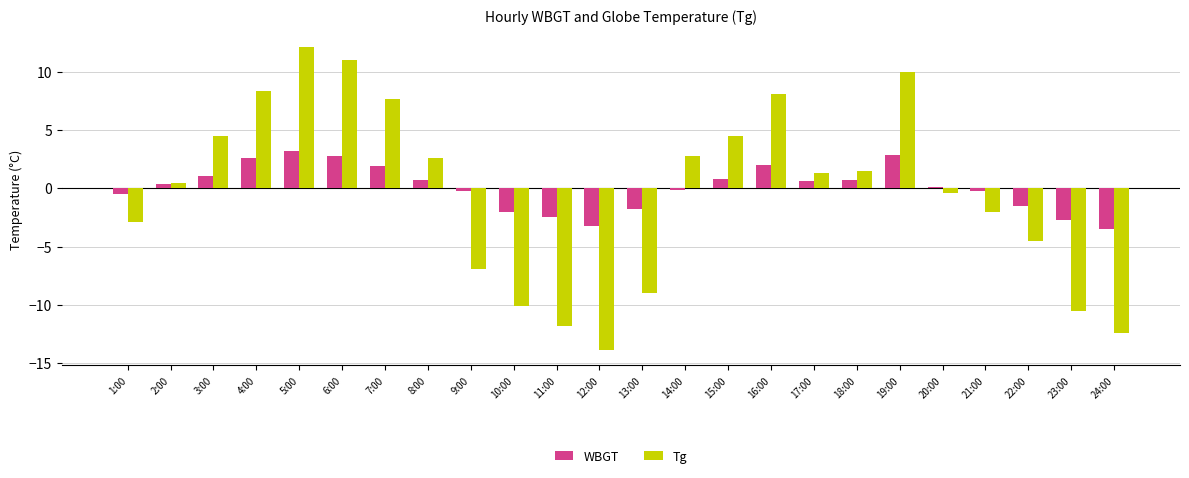

Is the value of WBGT at 17:00 greater than the value of Tg at 9:00?

Yes